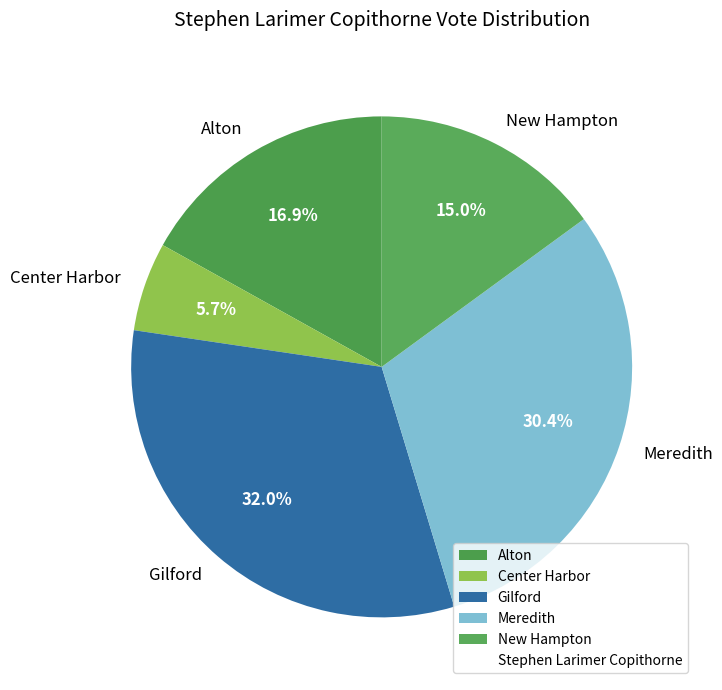

Is it true that New Hampton is 7% of the pie?

False